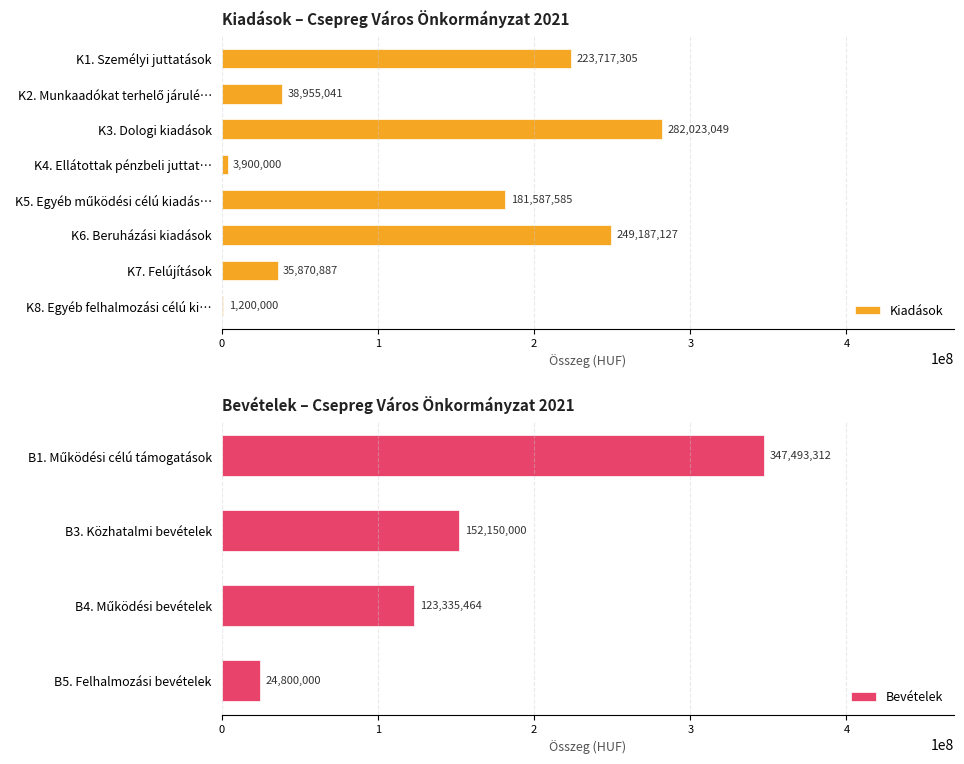

The value of Kiadások at K7. Felújítások is 10778982. True or false?

False